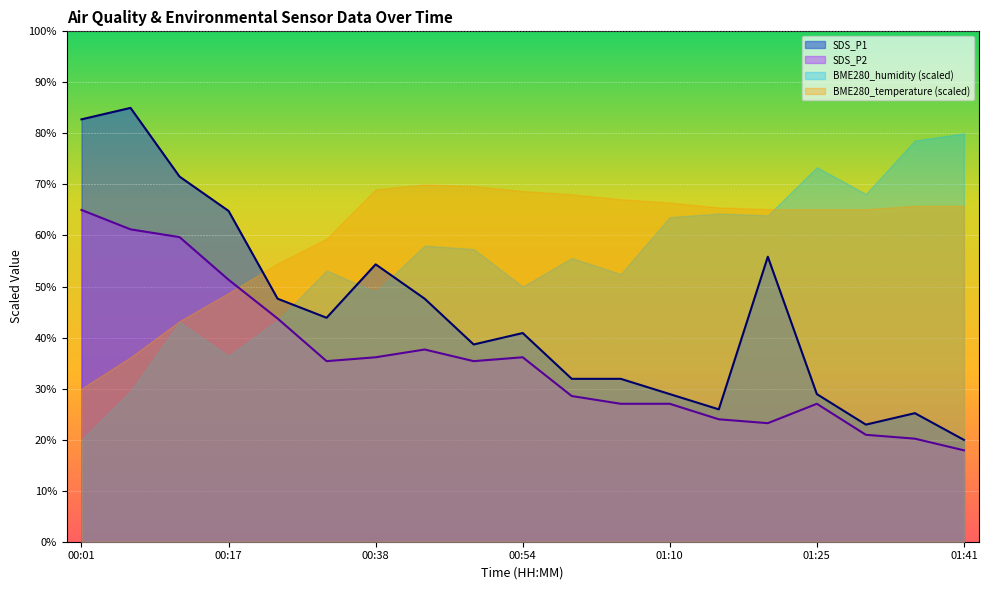

What is the average value of the SDS_P2 series?

35.7